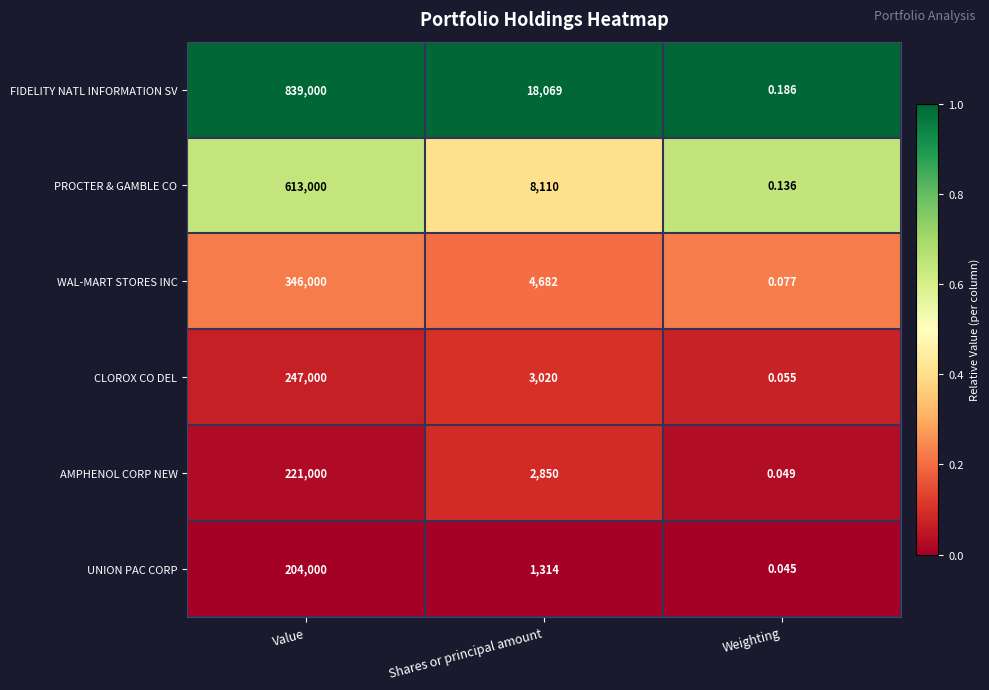

At which label does UNION PAC CORP reach its minimum?

Weighting